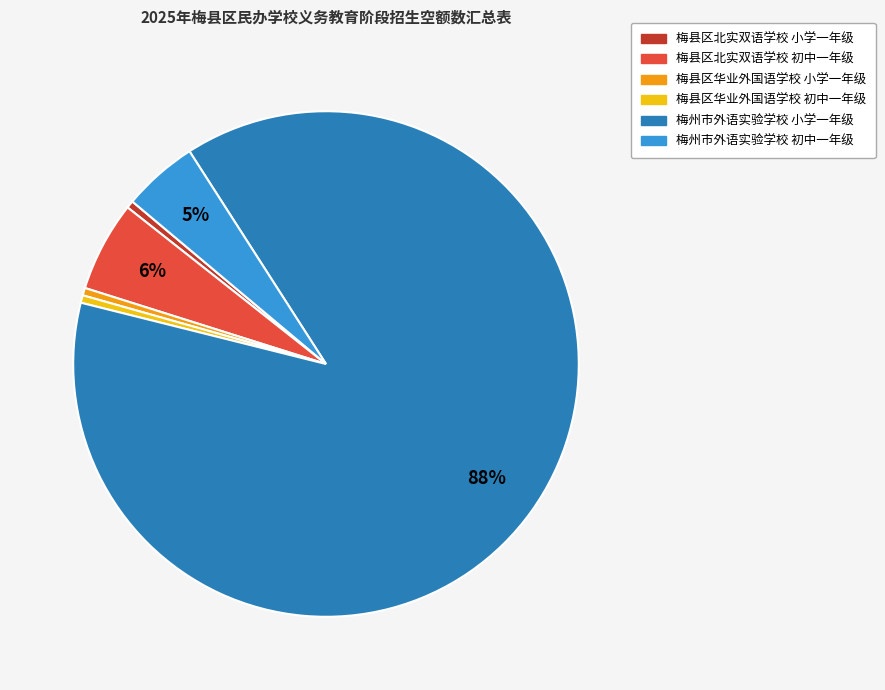

Is the sum of 梅县区北实双语学校 小学一年级 and 梅州市外语实验学校 初中一年级 greater than half?

No